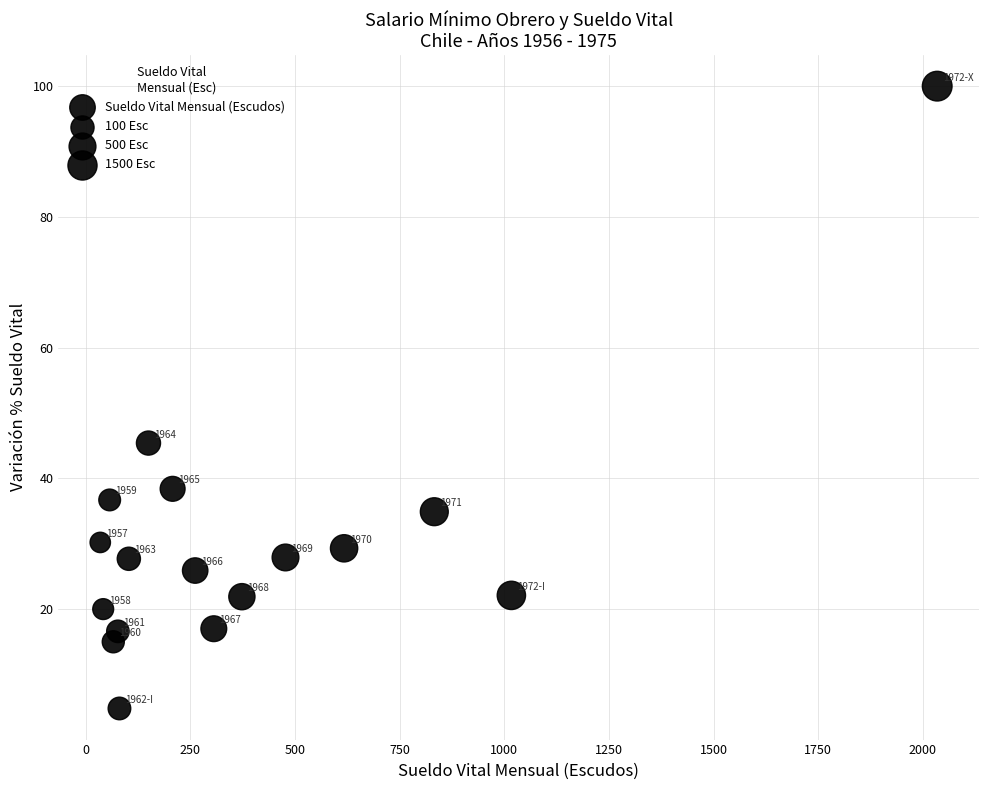

What is the range of X values (max minus min)?

1998.9